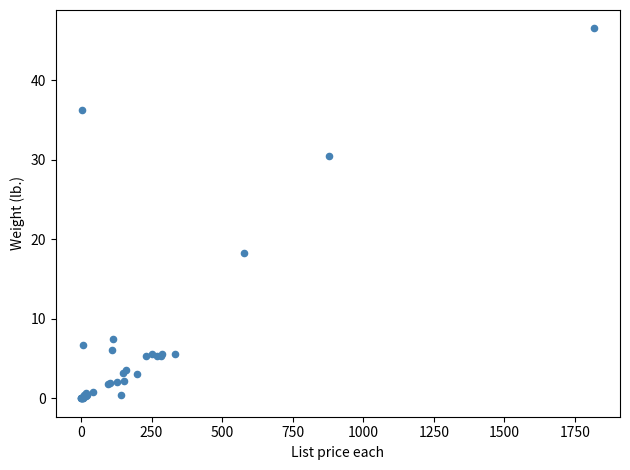

What Y value in the scatter plot is closest to 23?

18.3